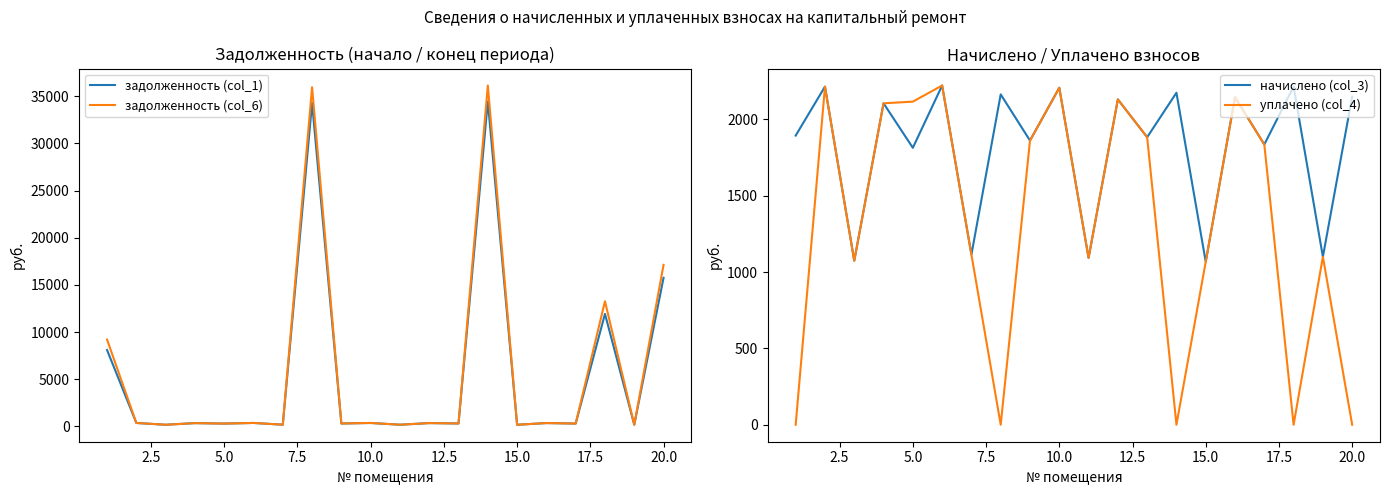

What is the lowest value of the начислено (col_3) series?

1067.1